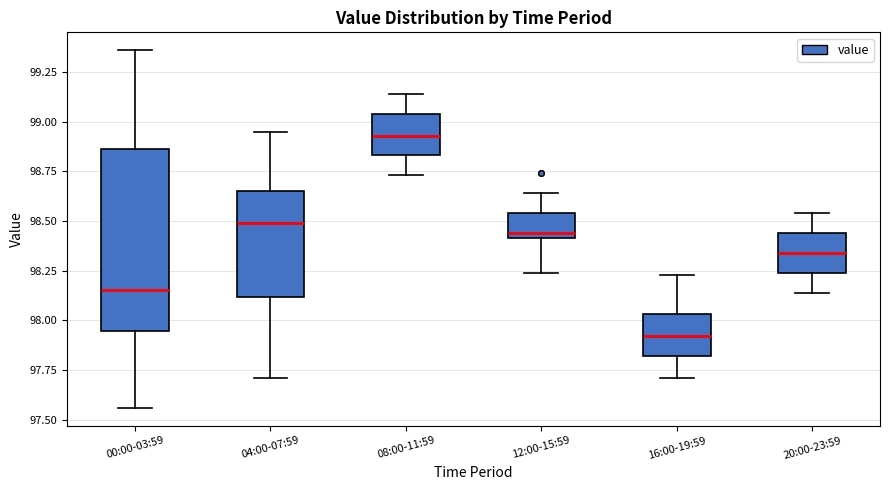

Reading left to right, transcribe this box plot: for each box, give where its median line is, the range the box spans, and where its two whiskers end, as read against the y-axis. The values are not printed on the chart, so give them approximately, as read against the axis.

00:00-03:59: median 98.15, box 97.95 to 98.85, whiskers 97.55 to 99.35
04:00-07:59: median 98.50, box 98.10 to 98.65, whiskers 97.70 to 98.95
08:00-11:59: median 98.95, box 98.85 to 99.05, whiskers 98.75 to 99.15
12:00-15:59: median 98.45, box 98.40 to 98.55, whiskers 98.25 to 98.65
16:00-19:59: median 97.90, box 97.80 to 98.05, whiskers 97.70 to 98.25
20:00-23:59: median 98.35, box 98.25 to 98.45, whiskers 98.15 to 98.55